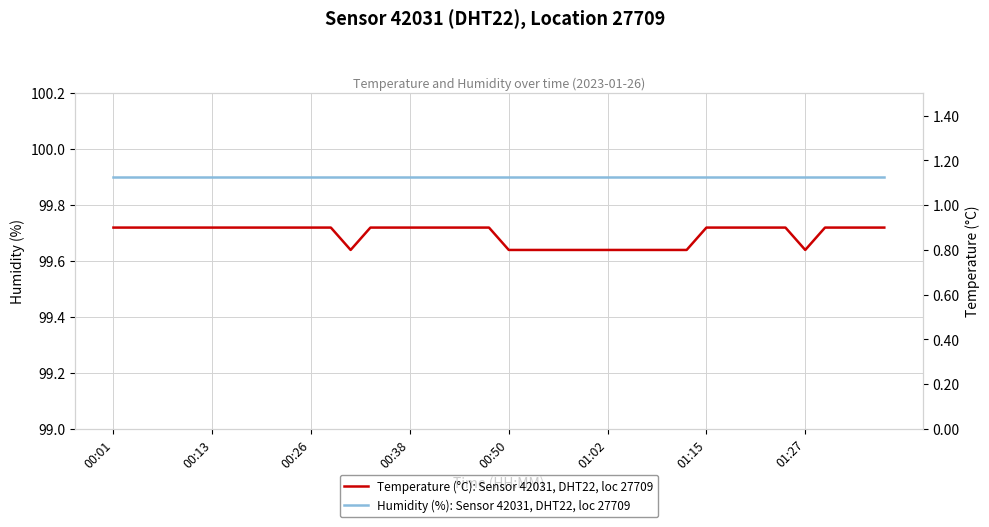

How many Temperature (°C): Sensor 42031, DHT22, loc 27709 values are between 0 and 1?

40